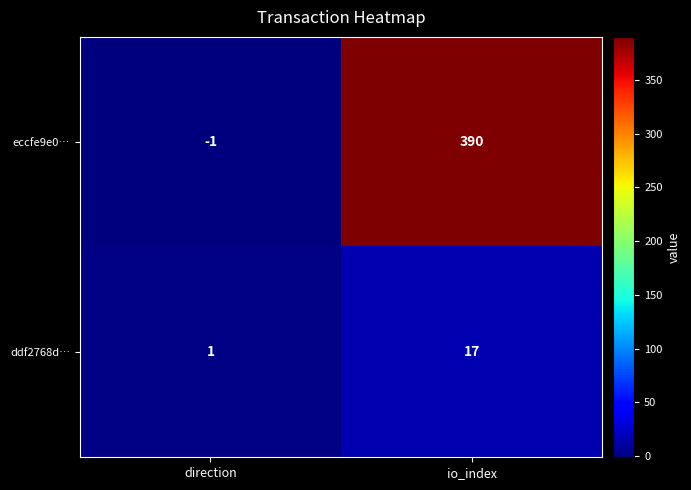

What is the difference between the maximum and minimum values in the eccfe9e0… series?

391